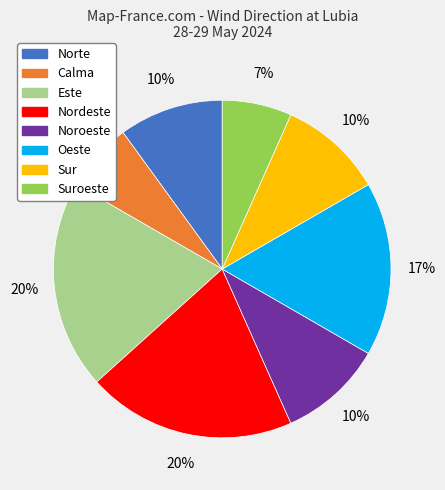

To the nearest percent, what is the difference between the largest and smallest slice percentages?

13%